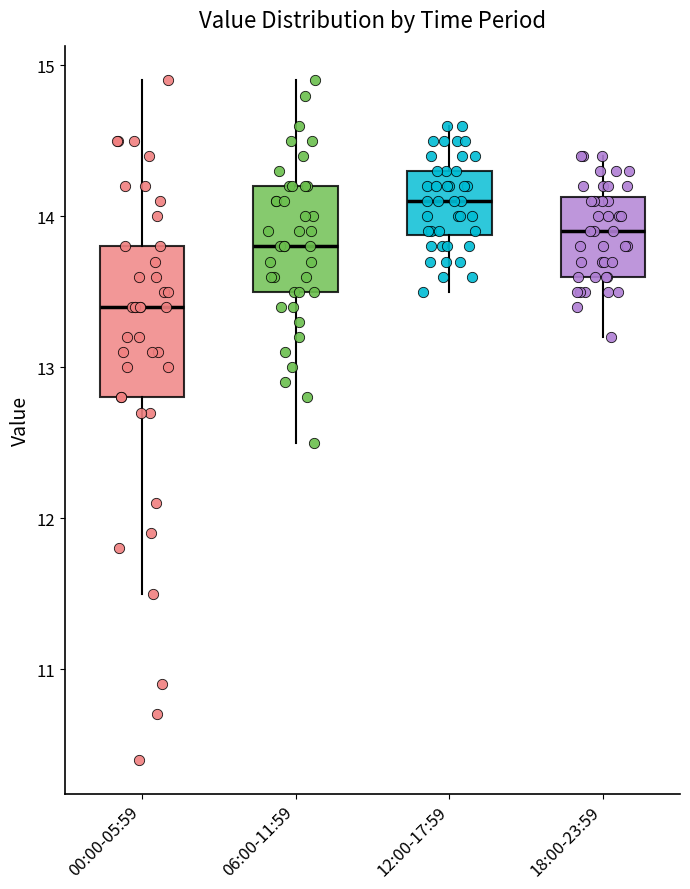

Reading left to right, read every box against the y-axis: the position of its median line, the range the box covers, and the ends of its whiskers. The values are not printed on the chart, so give them approximately, as read against the axis.

00:00-05:59: median 13.4, box 12.8 to 13.8, whiskers 11.5 to 14.9
06:00-11:59: median 13.8, box 13.5 to 14.2, whiskers 12.5 to 14.9
12:00-17:59: median 14.1, box 13.9 to 14.3, whiskers 13.5 to 14.6
18:00-23:59: median 13.9, box 13.6 to 14.1, whiskers 13.2 to 14.4